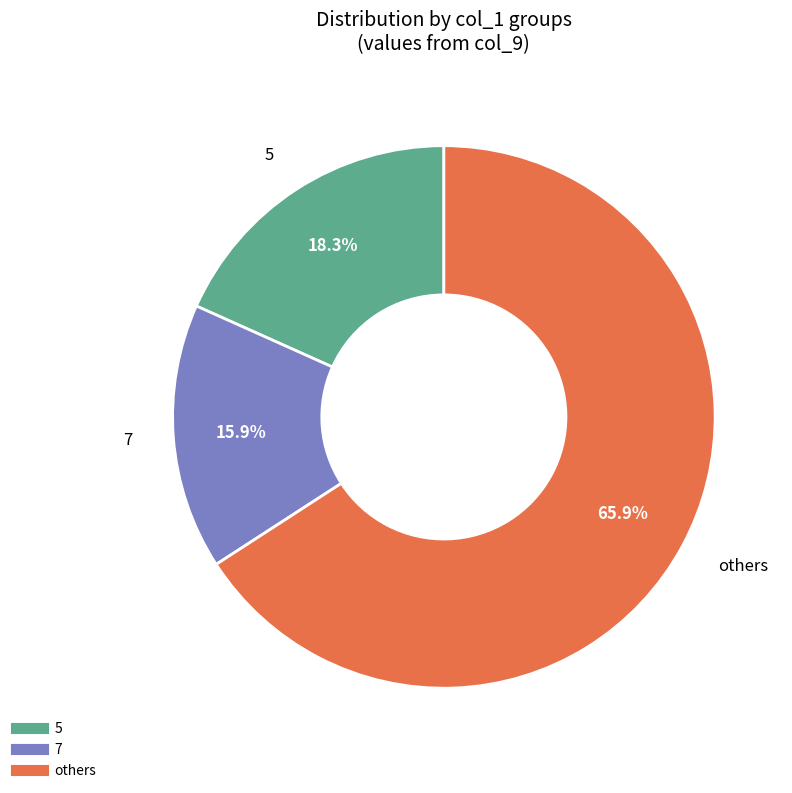

Does any single category account for the majority?

Yes